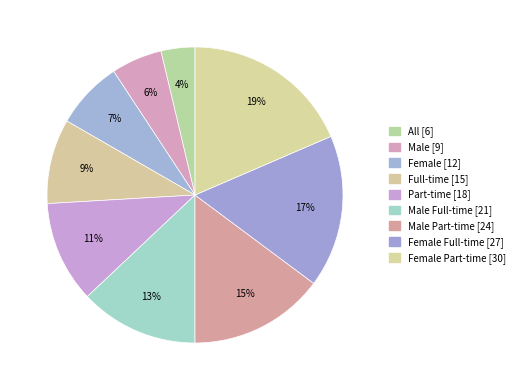

What is the largest slice in the pie chart?

Female Part-time